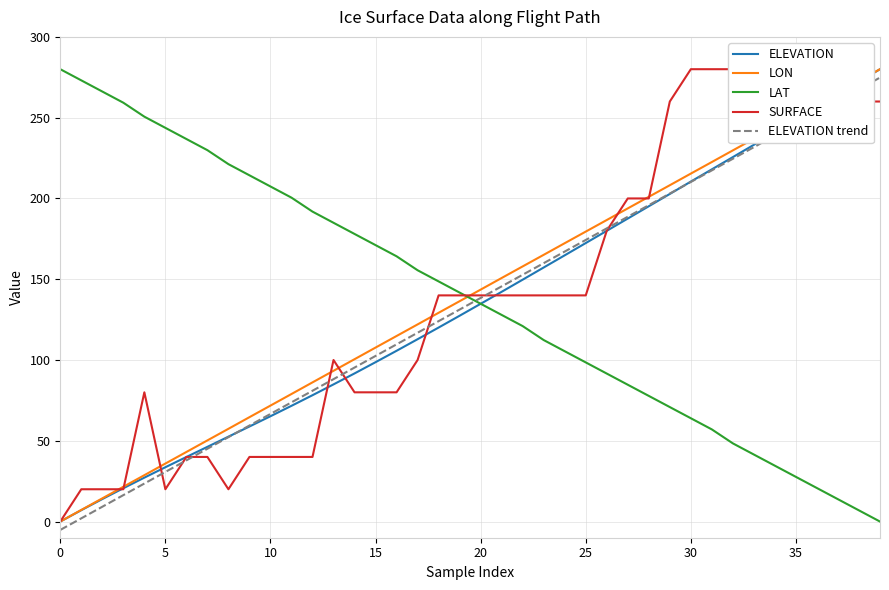

The ELEVATION trend series shows 274.8 at 39. True or false?

True